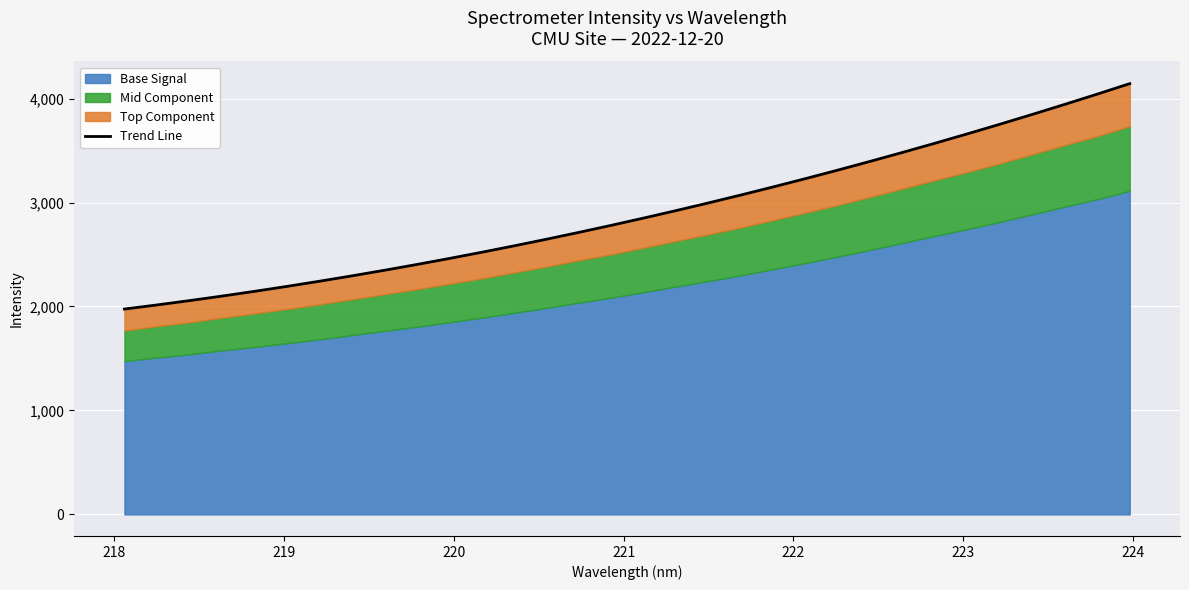

What is the minimum value for Trend Line?

1975.3